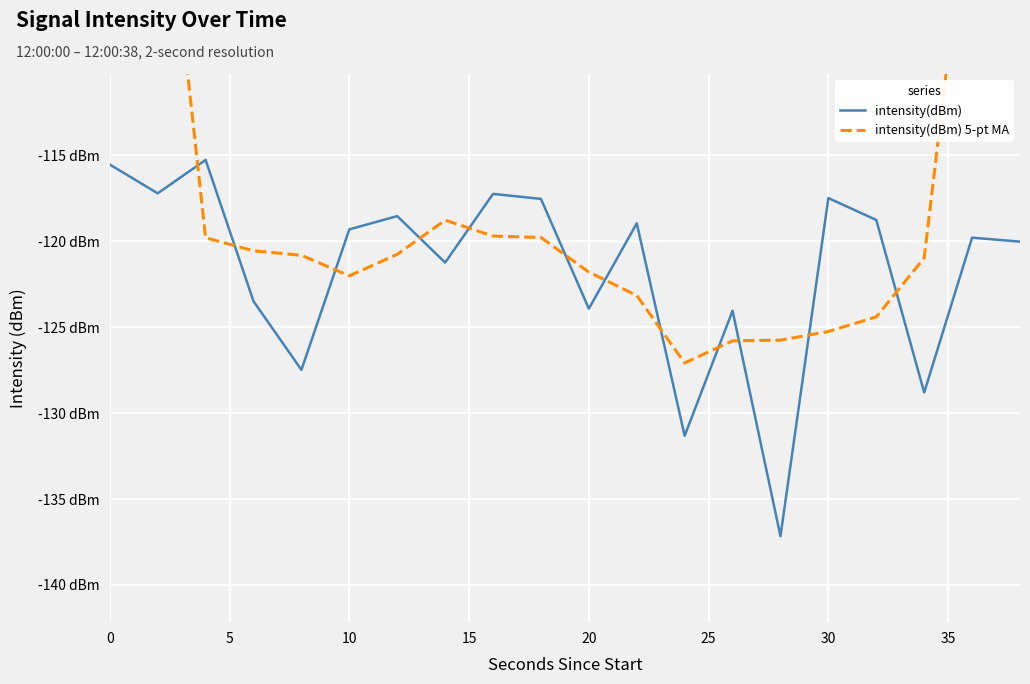

How many data points does each series have?

20